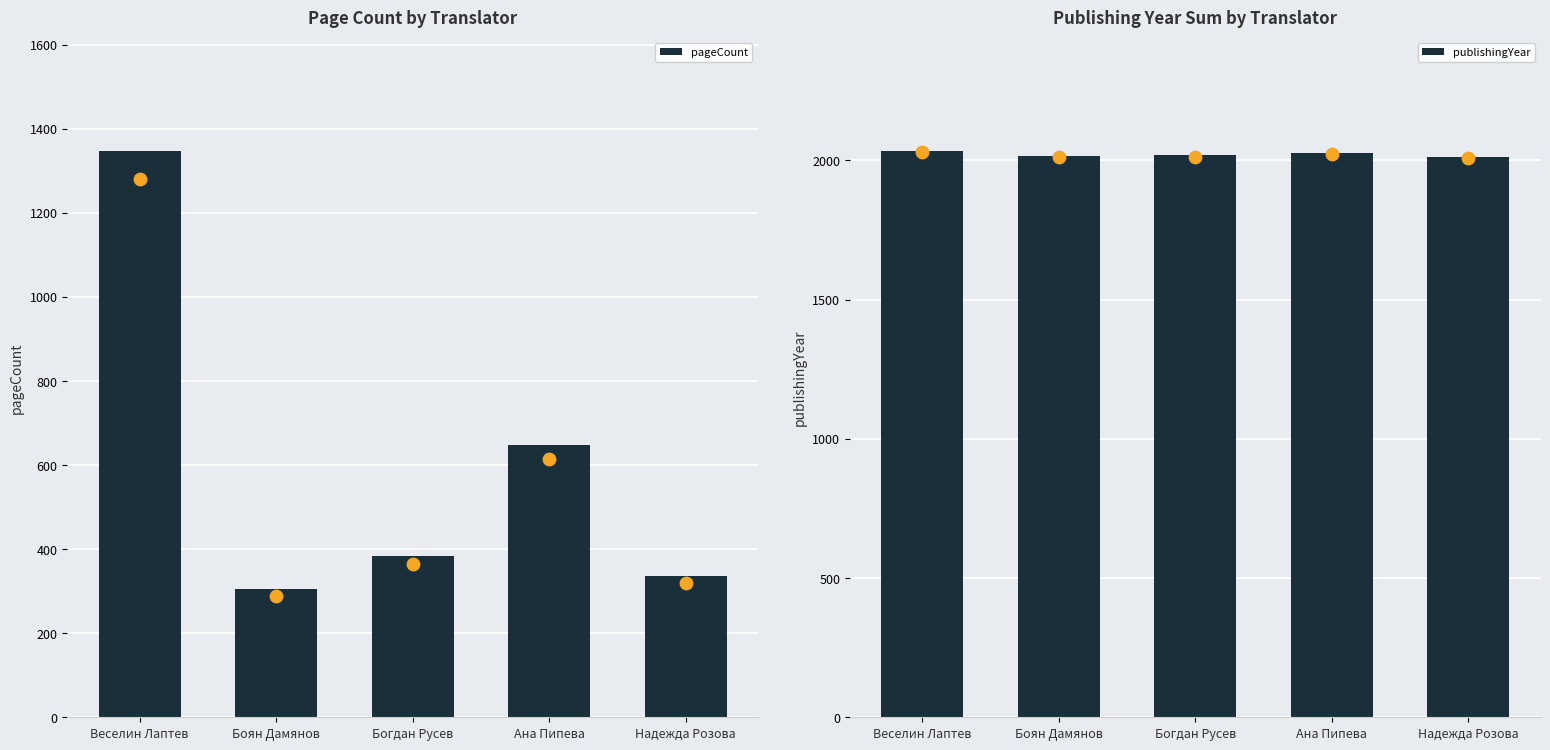

At which category is the sum across all series the highest?

Веселин Лаптев